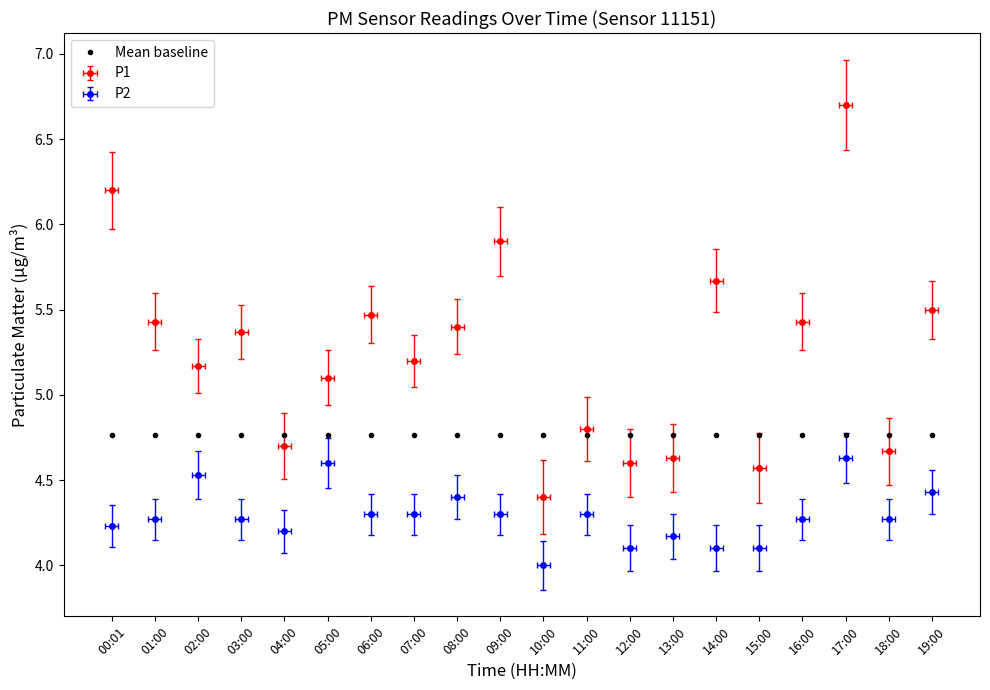

Which series has the largest range (max minus min)?

P1